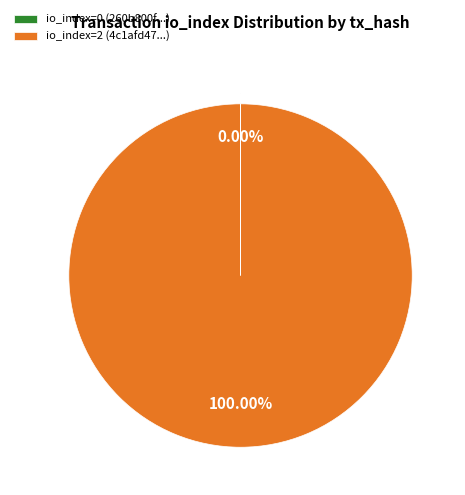

What is the largest slice in the pie chart?

io_index=2 (4c1afd47...)